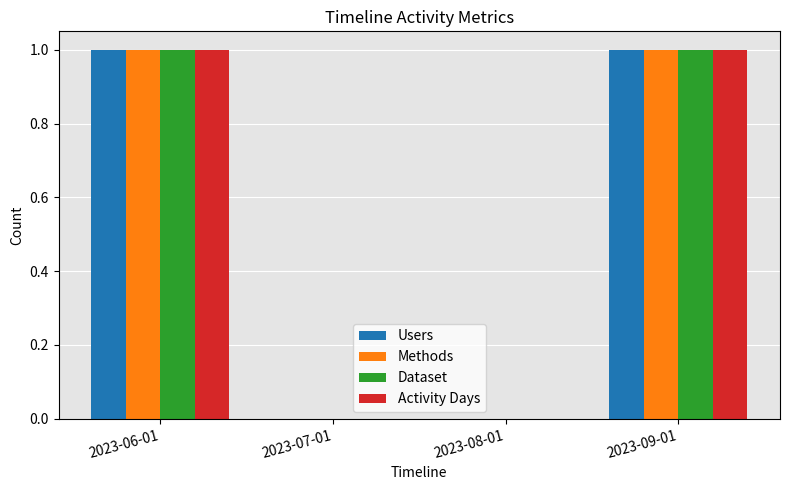

Is the value of Users at 2023-08-01 greater than the value of Activity Days at 2023-09-01?

No